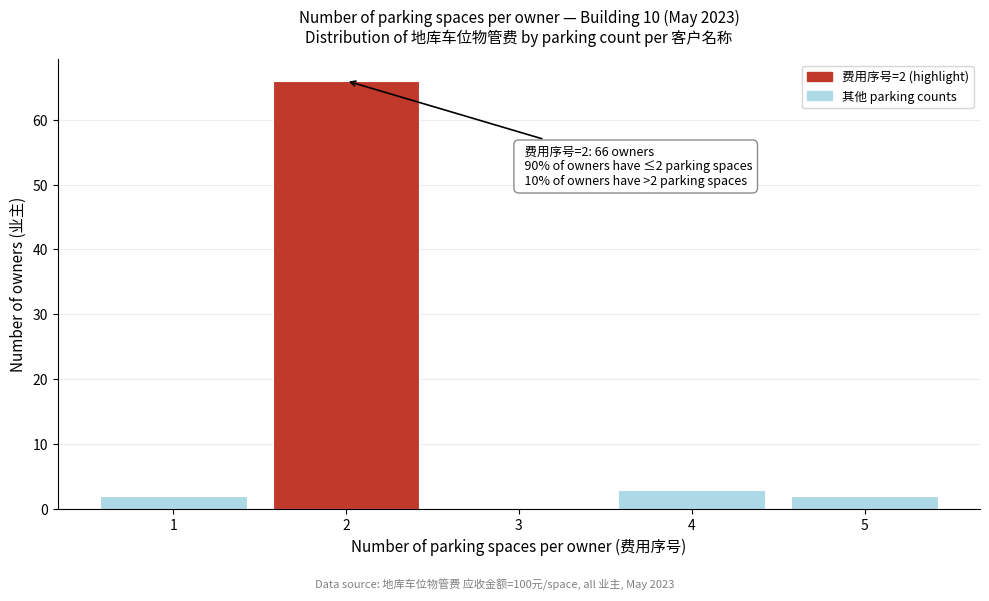

Reading left to right, list all the values displayed in this chart.

1=2	2=66	3=0	4=3	5=2